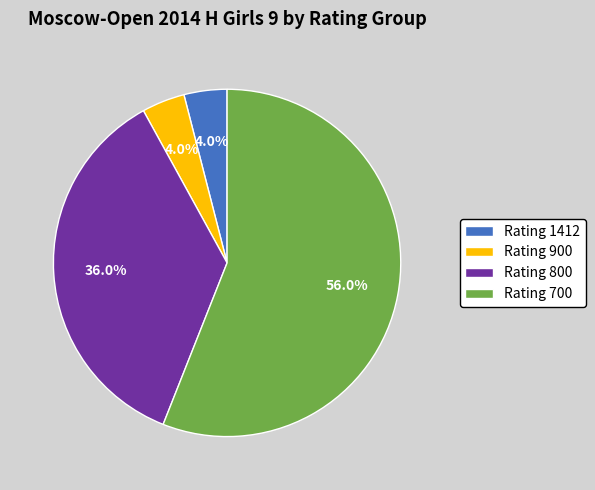

Do Rating 800 and Rating 1412 together represent more than half of the pie?

No